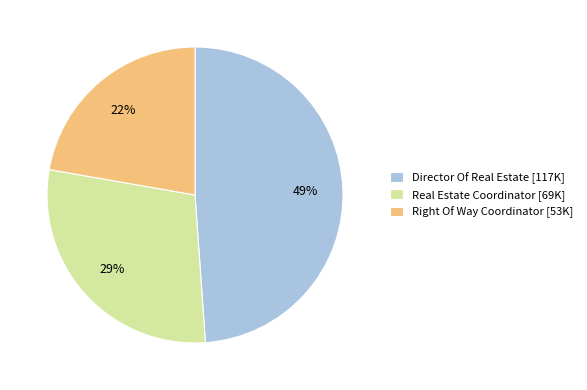

Which has a higher value, Real Estate Coordinator or Director Of Real Estate?

Director Of Real Estate